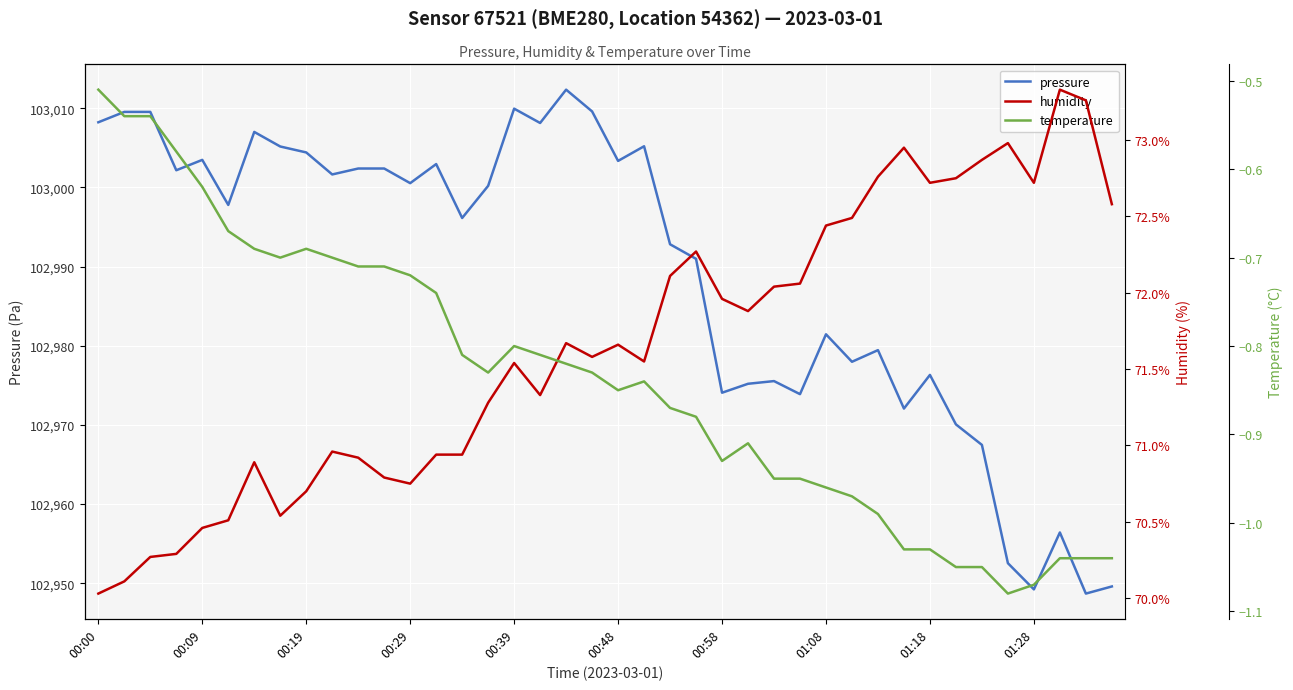

Reading left to right, transcribe all the data shown in this chart.

pressure: 103008.2	103009.5	103009.5	103002.2	103003.5	102997.8	103007.0	103005.2	103004.4	103001.6	103002.4	103002.4	103000.5	103002.9	102996.1	103000.2	103009.9	103008.1	103012.3	103009.6	103003.3	103005.2	102992.8	102991.0	102974.1	102975.2	102975.5	102973.9	102981.4	102978.0	102979.4	102972.1	102976.3	102970.1	102967.5	102952.5	102949.2	102956.4	102948.7	102949.6
humidity: 70.0	70.1	70.3	70.3	70.5	70.5	70.9	70.5	70.7	71.0	70.9	70.8	70.8	70.9	70.9	71.3	71.5	71.3	71.7	71.6	71.7	71.5	72.1	72.3	72.0	71.9	72.0	72.1	72.4	72.5	72.8	73.0	72.7	72.8	72.9	73.0	72.7	73.3	73.3	72.6
temperature: -0.5	-0.5	-0.5	-0.6	-0.6	-0.7	-0.7	-0.7	-0.7	-0.7	-0.7	-0.7	-0.7	-0.7	-0.8	-0.8	-0.8	-0.8	-0.8	-0.8	-0.8	-0.8	-0.9	-0.9	-0.9	-0.9	-0.9	-0.9	-1.0	-1.0	-1.0	-1.0	-1.0	-1.1	-1.1	-1.1	-1.1	-1.0	-1.0	-1.0